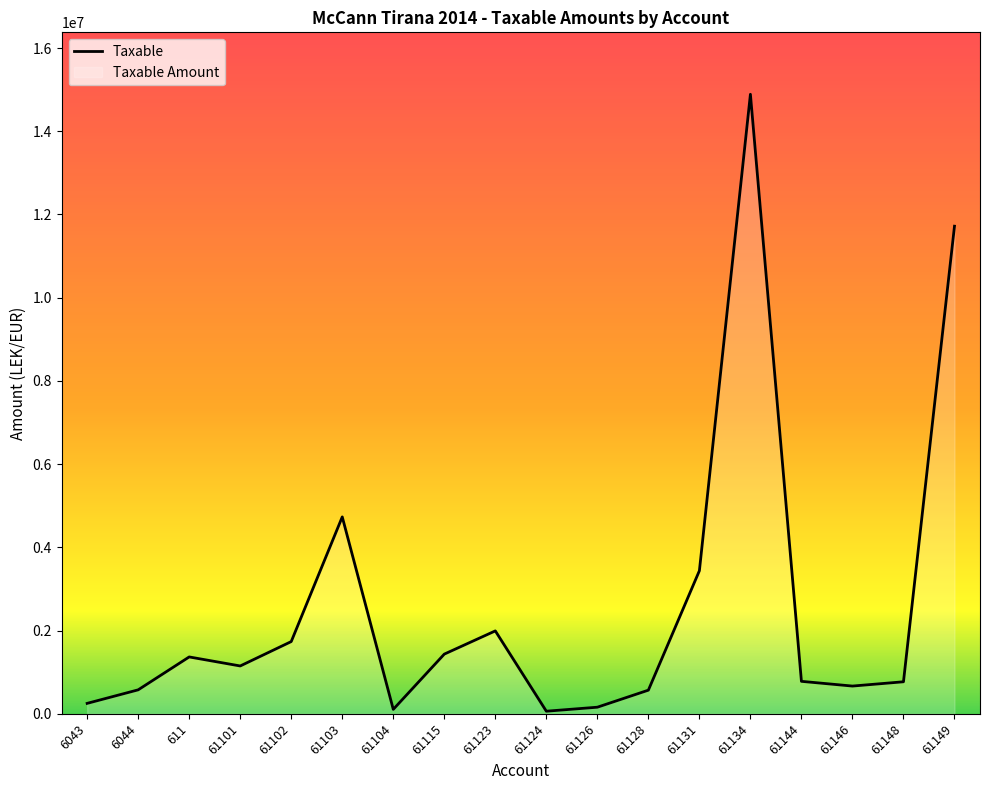

How many lines are shown in the chart?

1